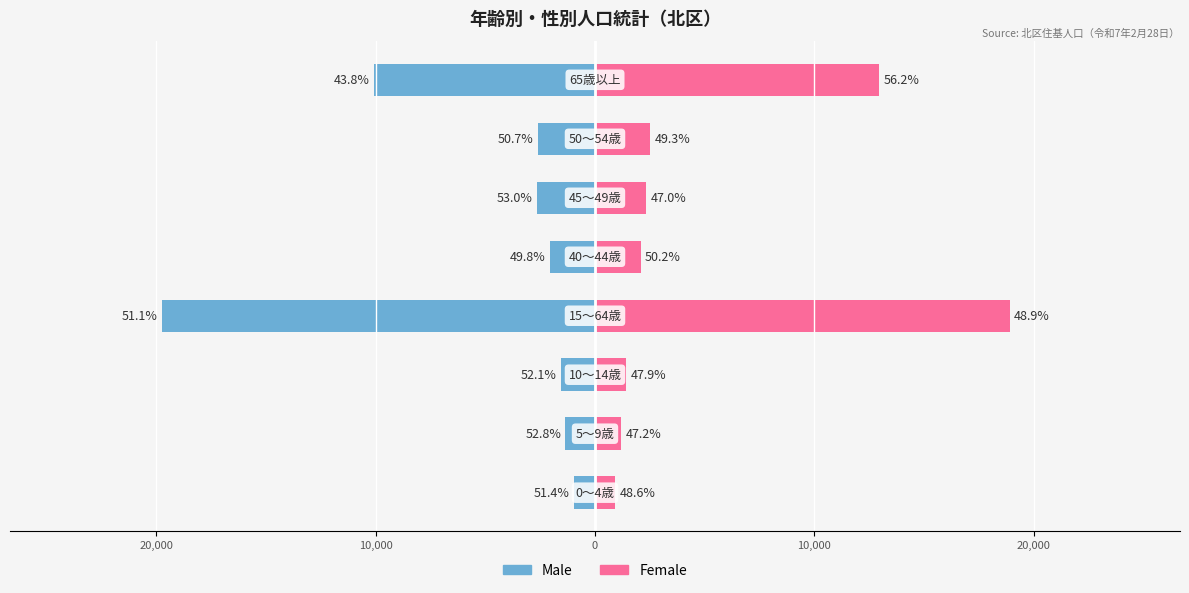

Count the number of data series in this chart.

2